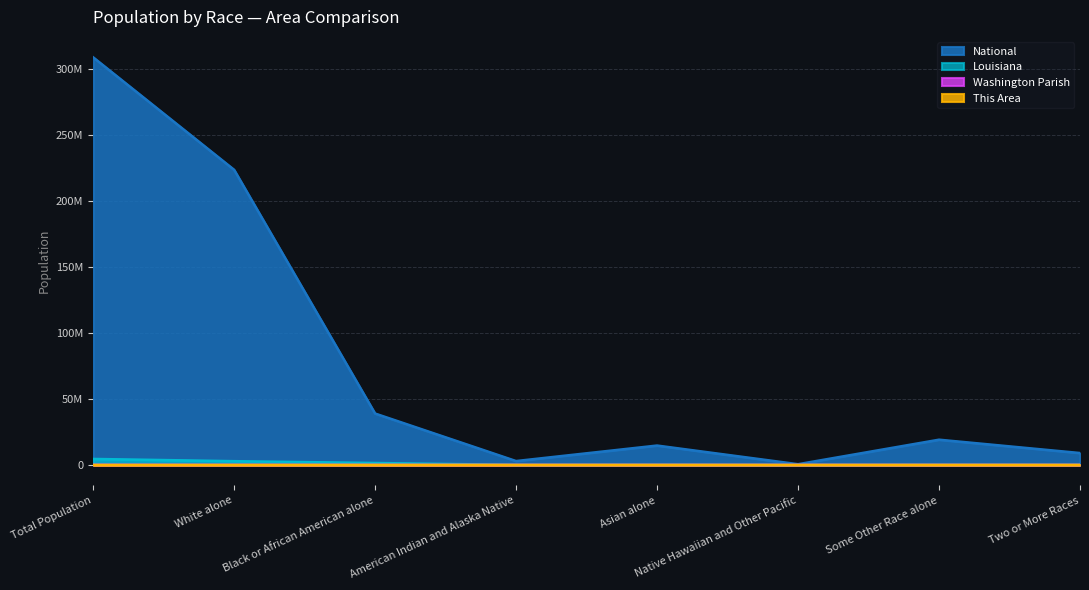

How many data points in National are less than 19107368?

4